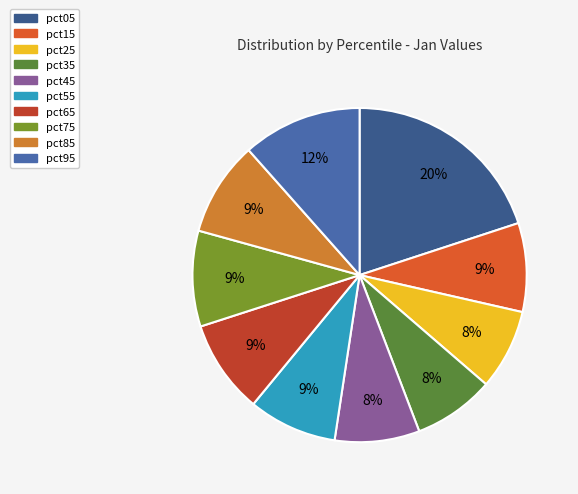

To the nearest percent, what is the difference between the pct35 and pct75 slice percentages?

1%